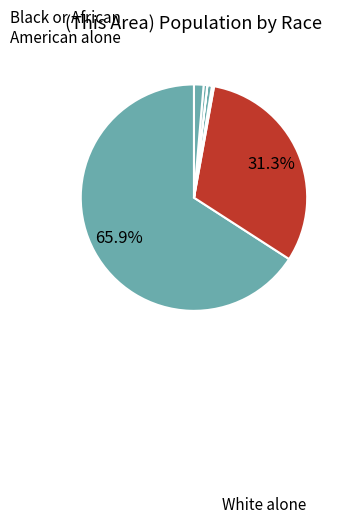

How many slices are in this pie chart?

7